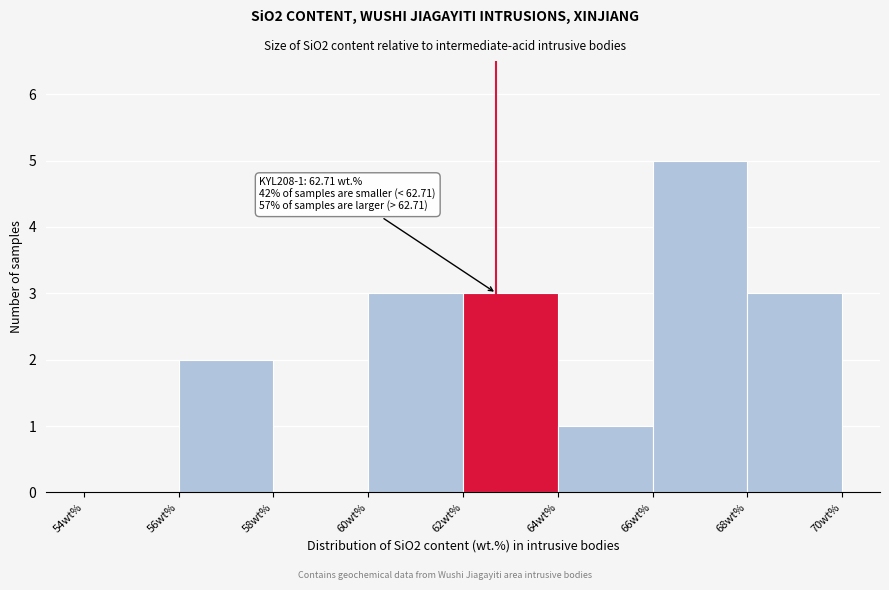

Over which range of the x-axis is the bar tallest?

66 to 68